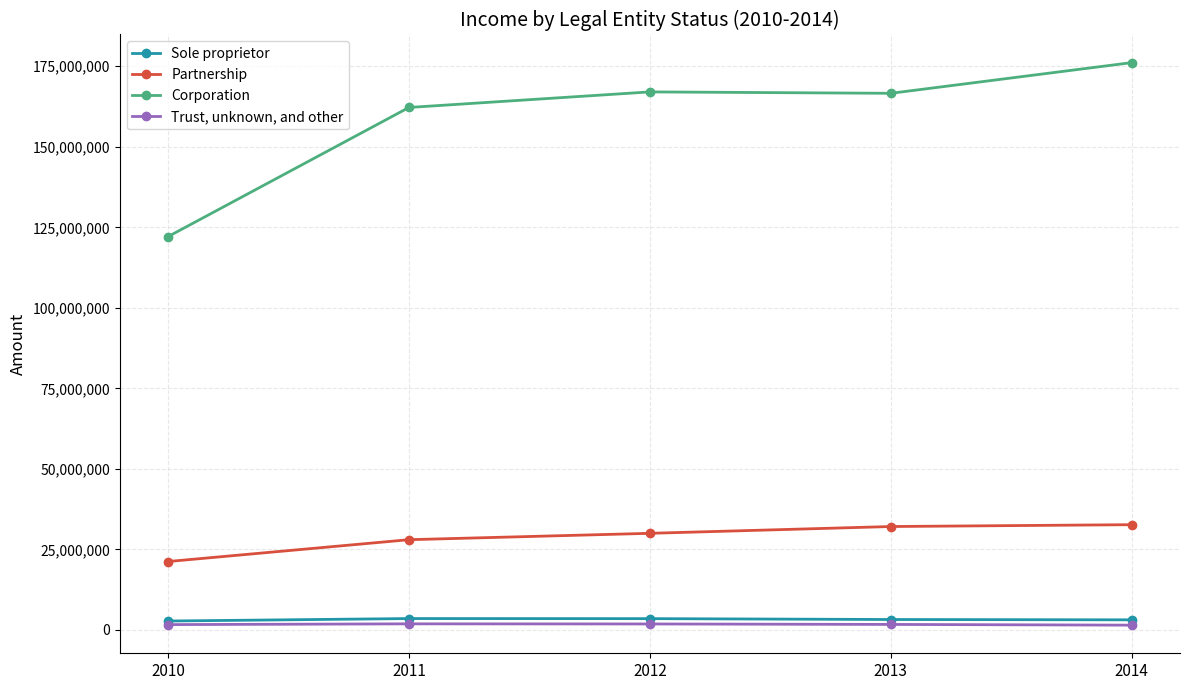

How many data points does each series have?

5